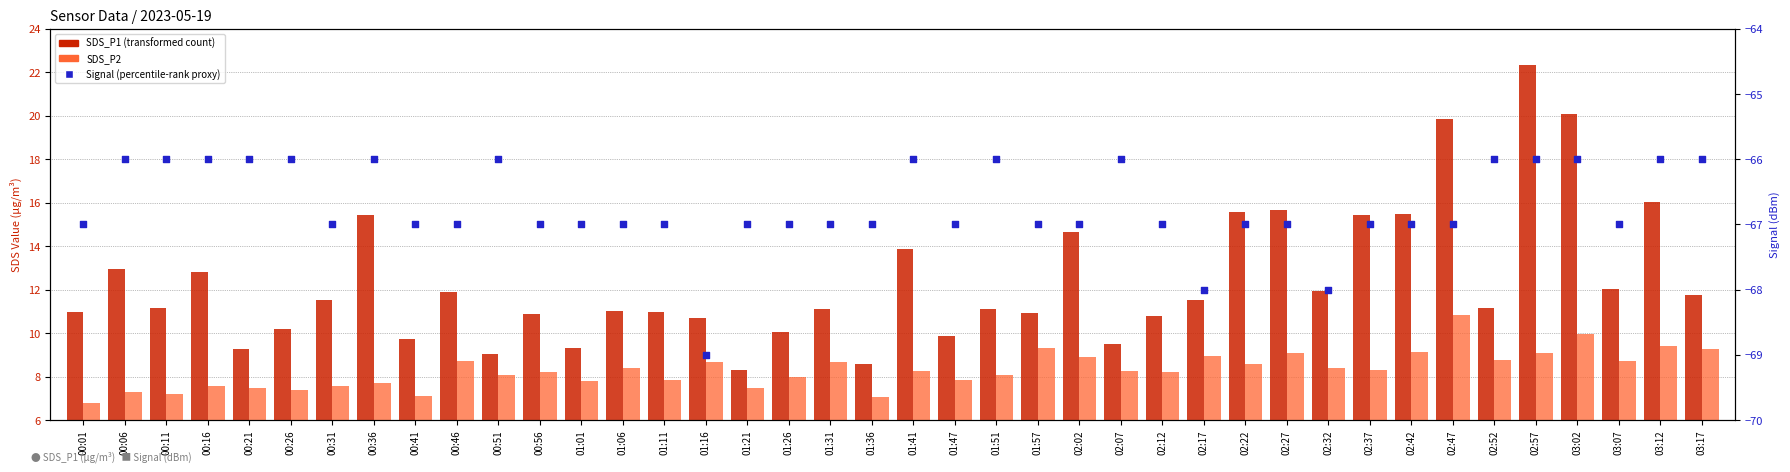

What is the total value across all series at 03:07?

-46.2